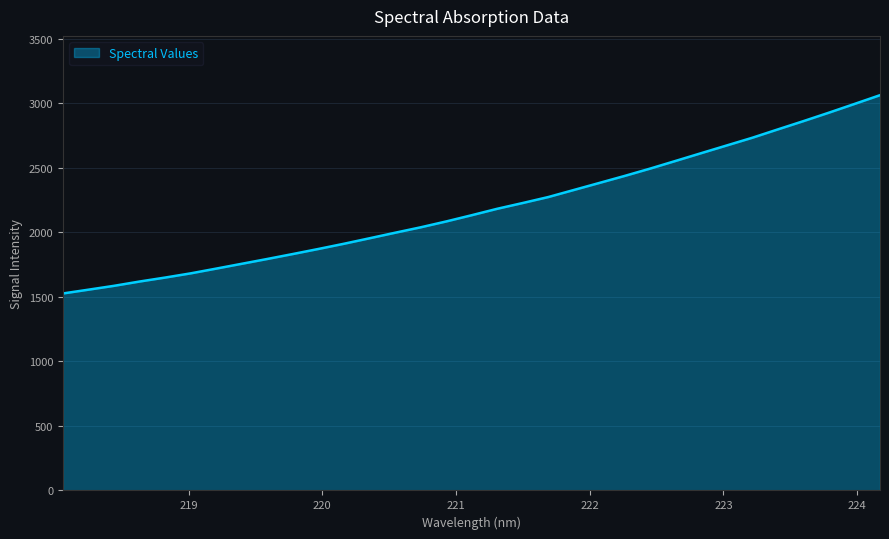

What is the greatest value displayed?

3061.5